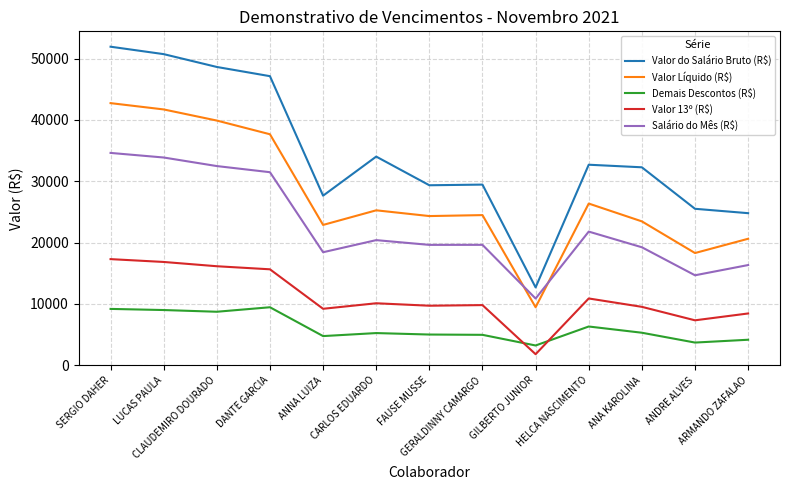

Which series has the largest total across all categories?

Valor do Salário Bruto (R$)